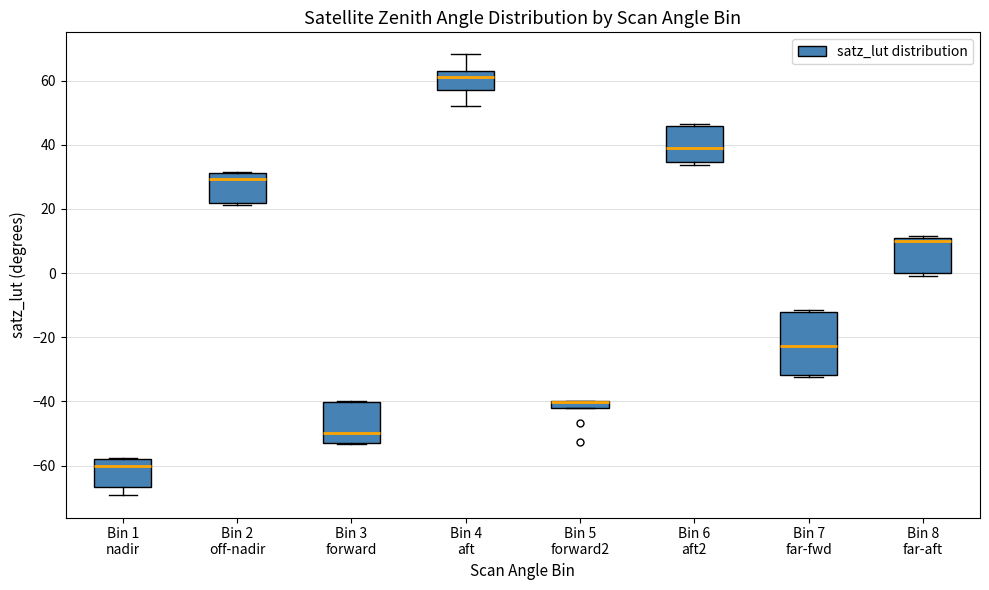

Comparing the boxes themselves (not the whiskers), which one is the tallest?

Bin 7 far-fwd